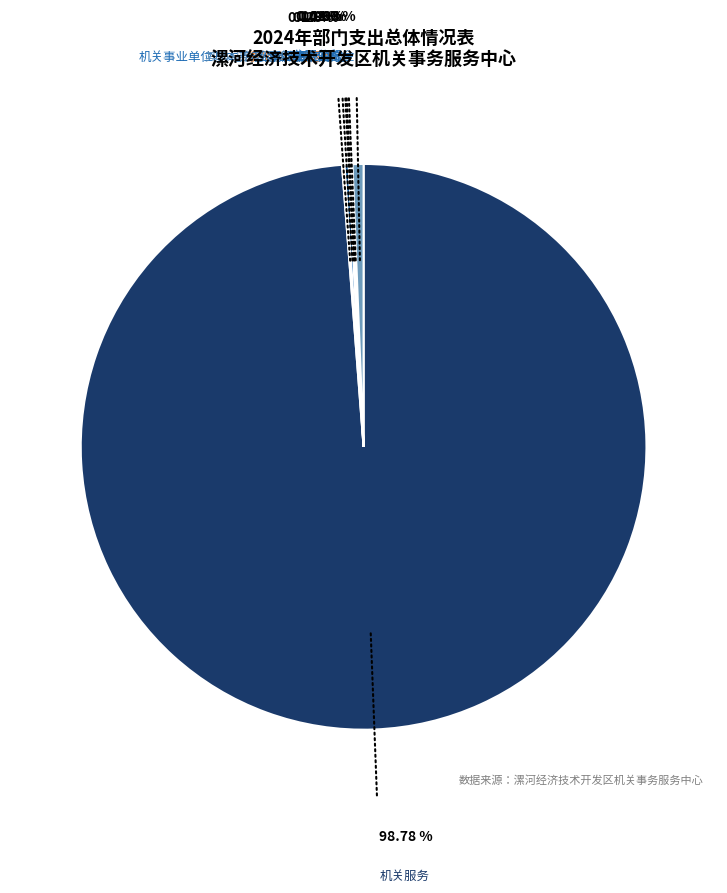

Does 机关服务 represent more than half of the total?

Yes